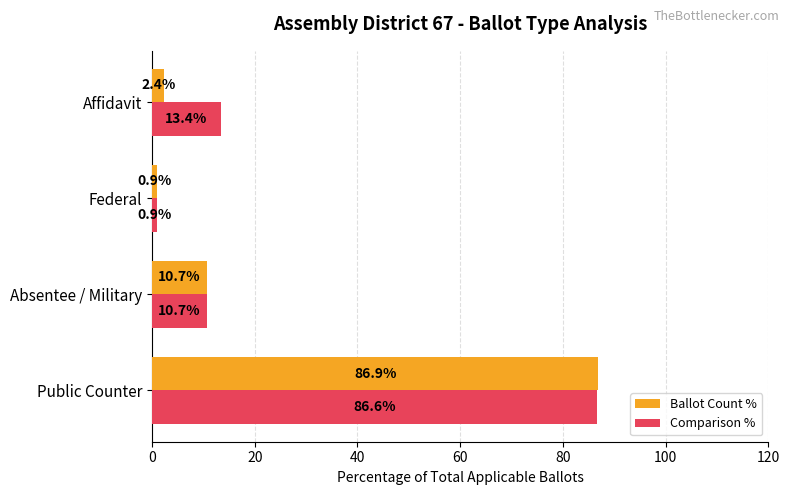

How many distinct data groups are displayed?

2